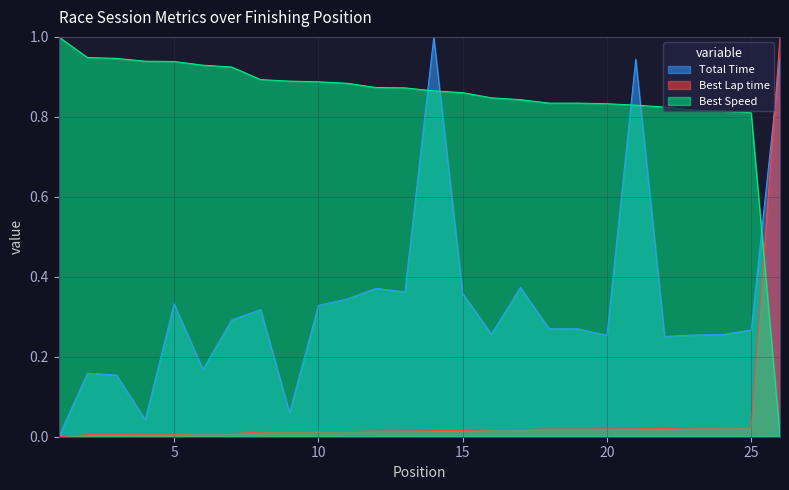

Does the chart have visible grid lines?

Yes